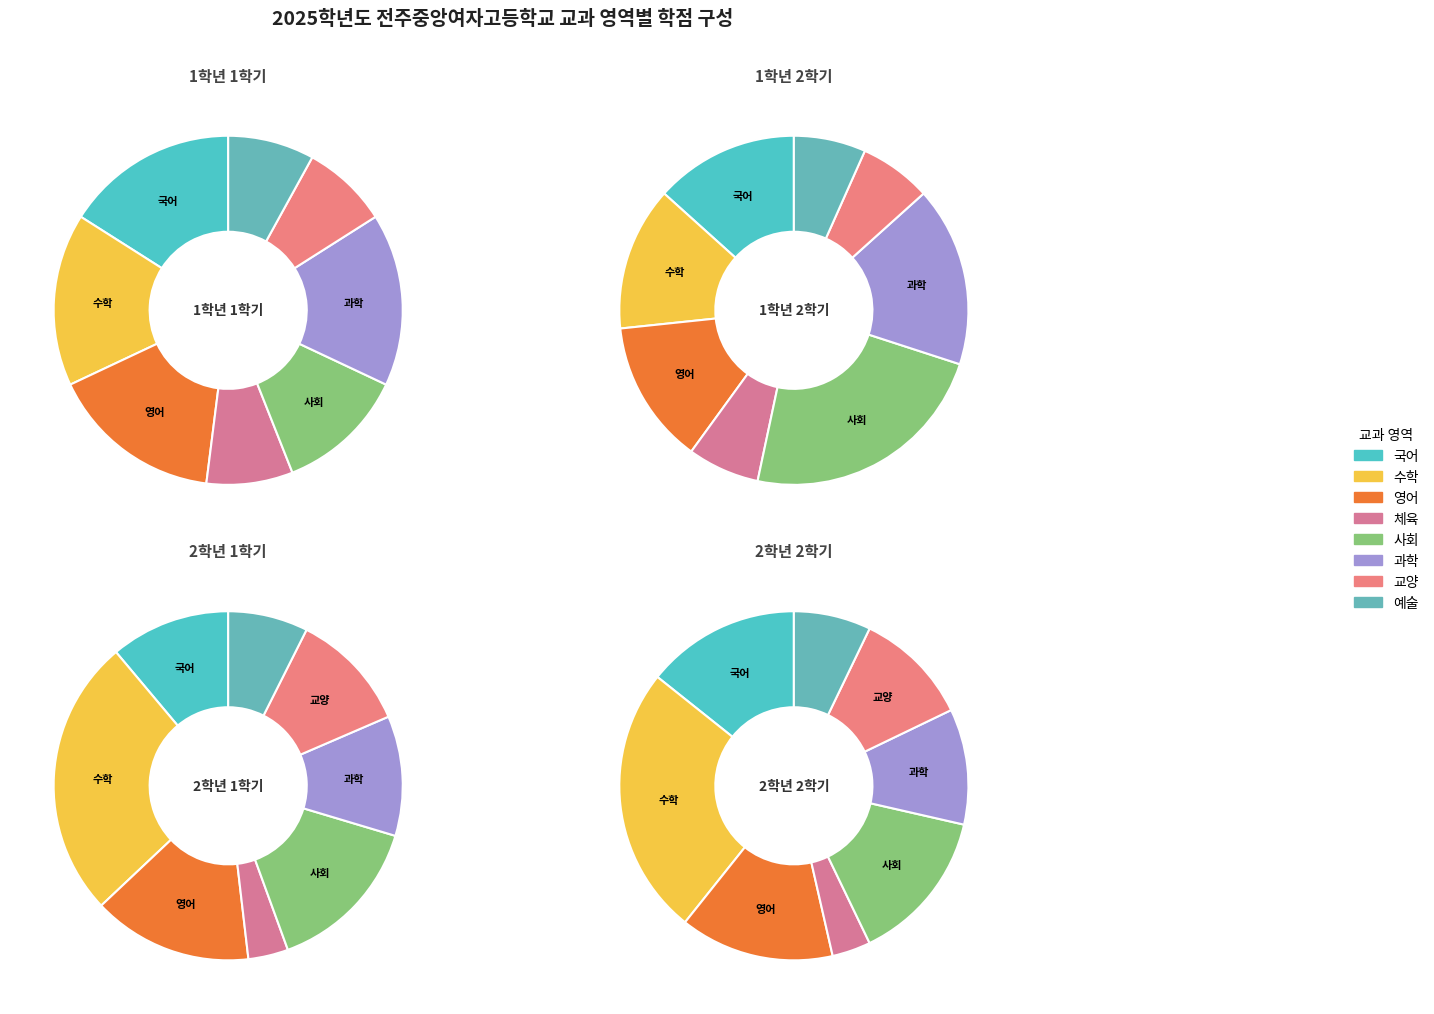

Is the sum of 영어 and 체육 greater than half?

No